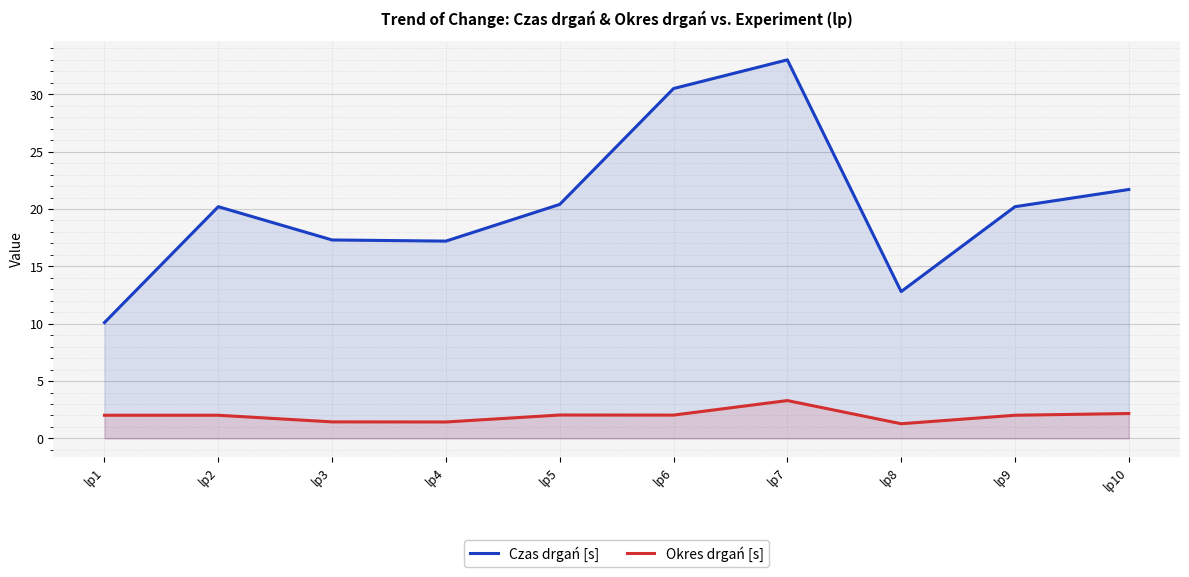

True or false: Czas drgań [s] has a value of 10.1 at lp1.

True